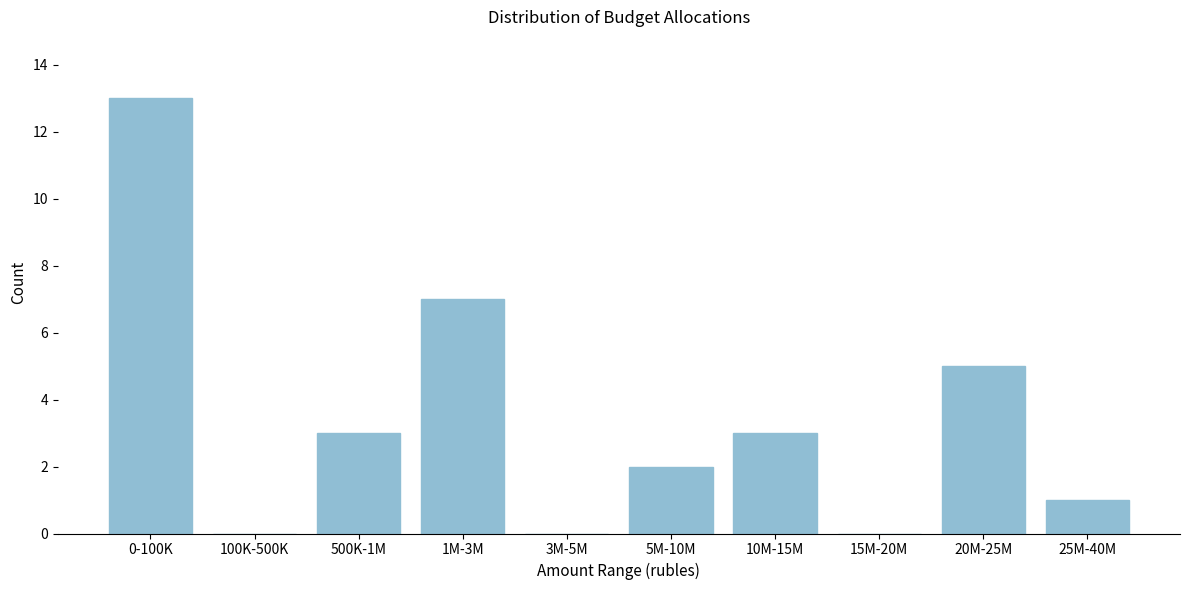

Reading left to right, extract all data points from this chart.

0-100K=13	100K-500K=0	500K-1M=3	1M-3M=7	3M-5M=0	5M-10M=2	10M-15M=3	15M-20M=0	20M-25M=5	25M-40M=1